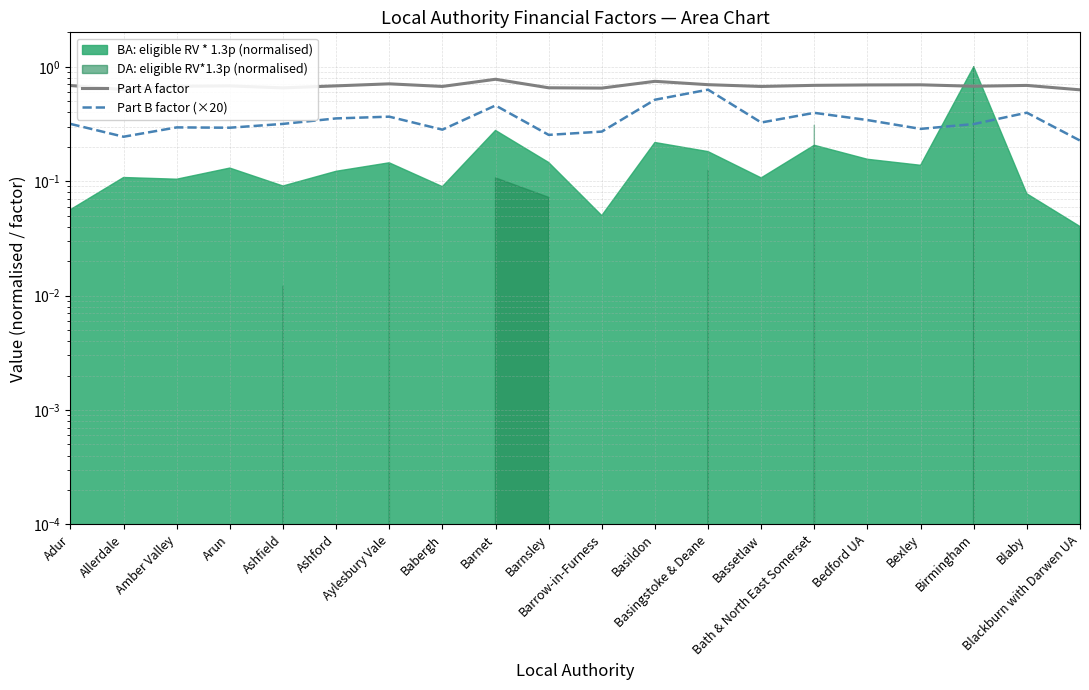

Which has a higher value, Basildon or Barrow-in-Furness?

Basildon